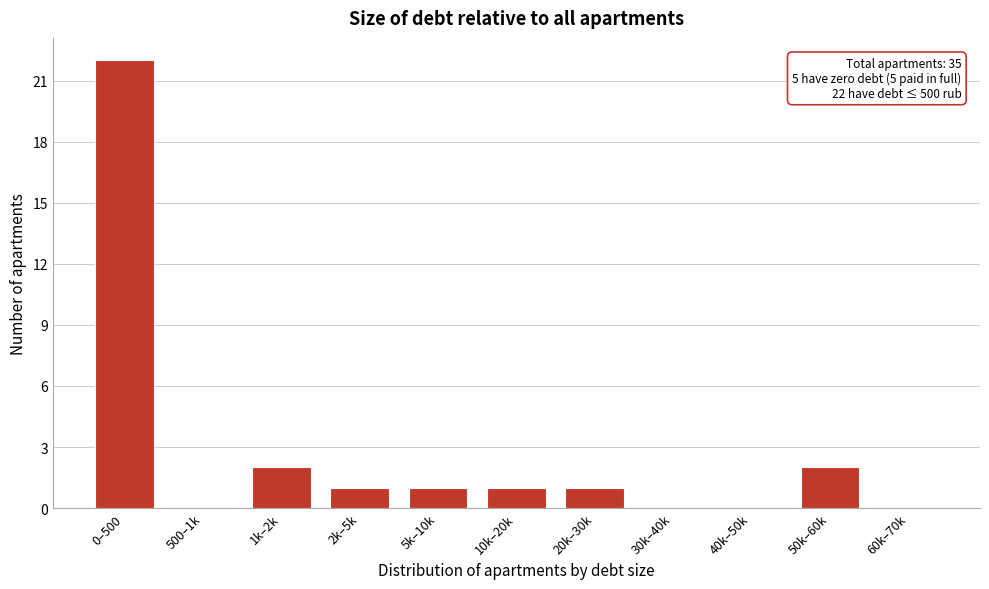

Reading left to right, list all the values displayed in this chart.

0–500=22	500–1k=0	1k–2k=2	2k–5k=1	5k–10k=1	10k–20k=1	20k–30k=1	30k–40k=0	40k–50k=0	50k–60k=2	60k–70k=0